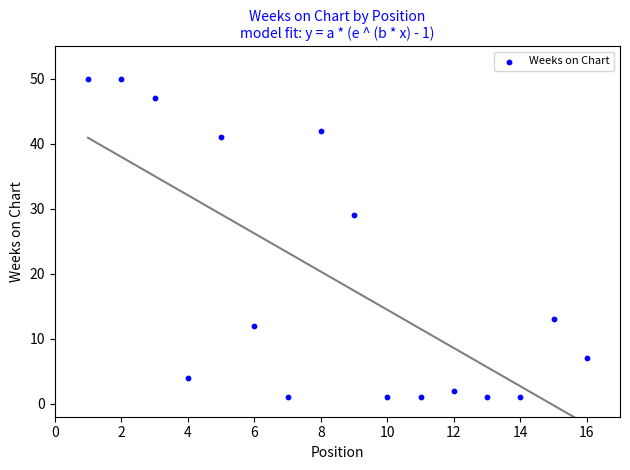

What is the range of Y values (max minus min)?

49